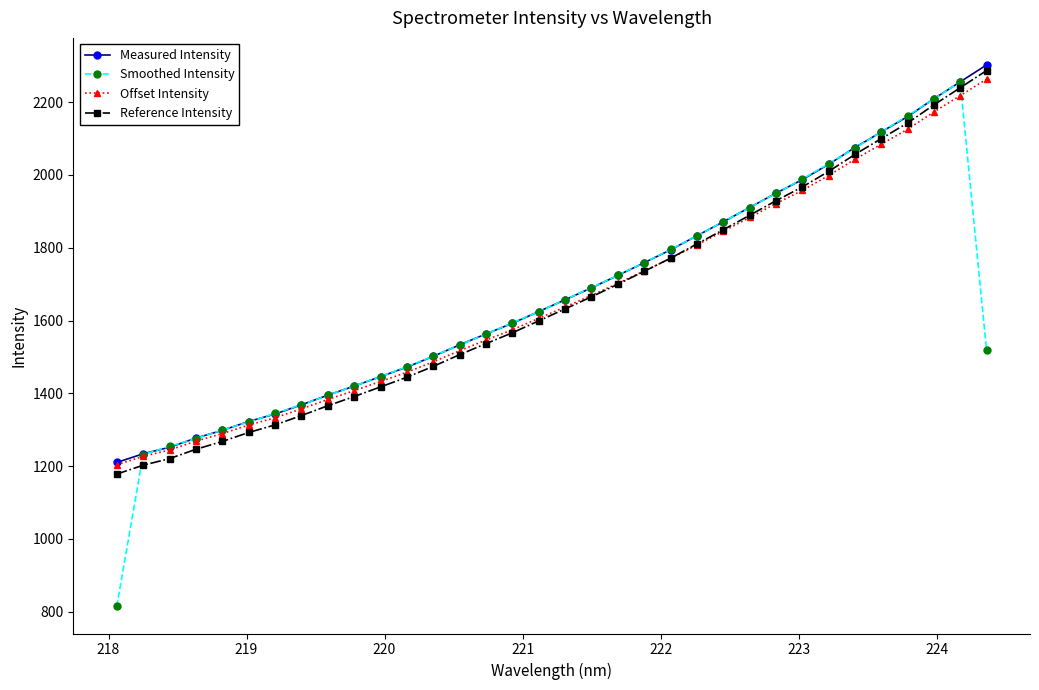

What is the greatest value displayed?

2302.1